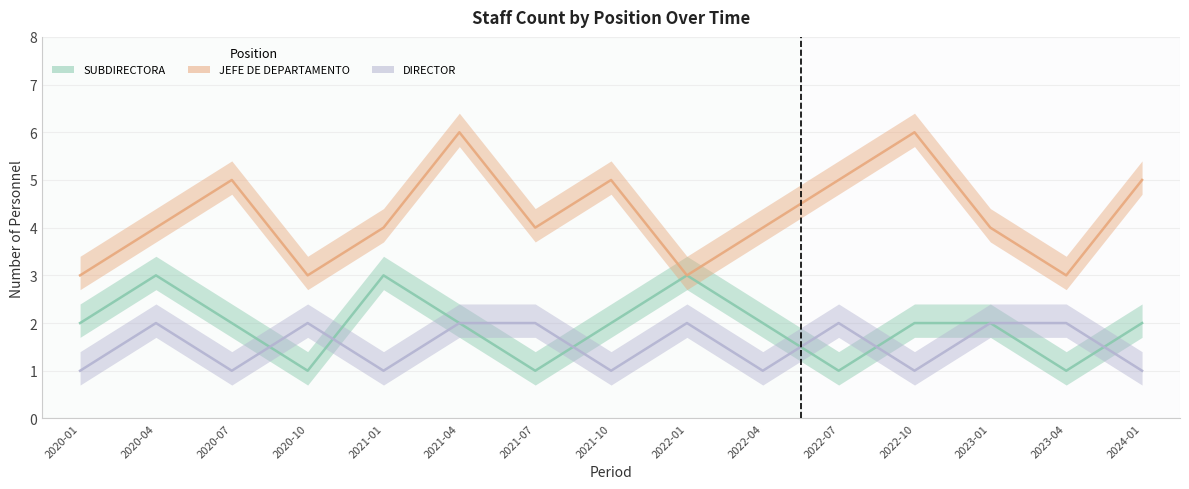

What is the value of the DIRECTOR point at the 9th from the left?

2